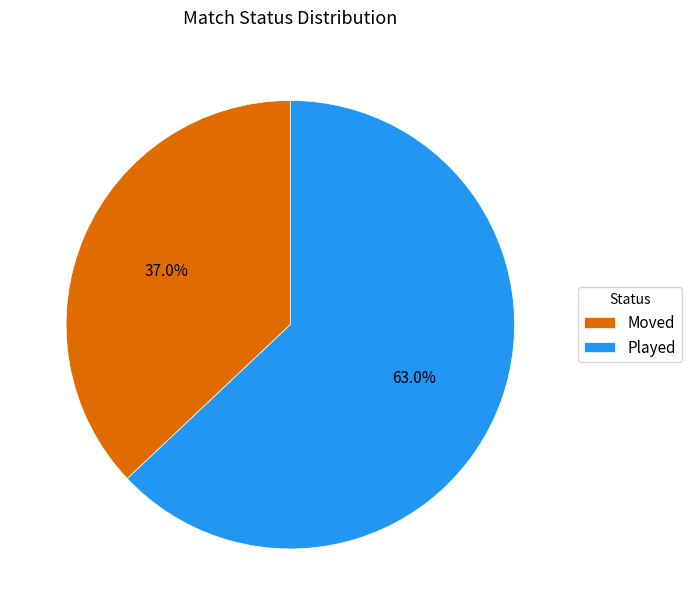

To the nearest percent, what percentage of the pie is Moved?

37%